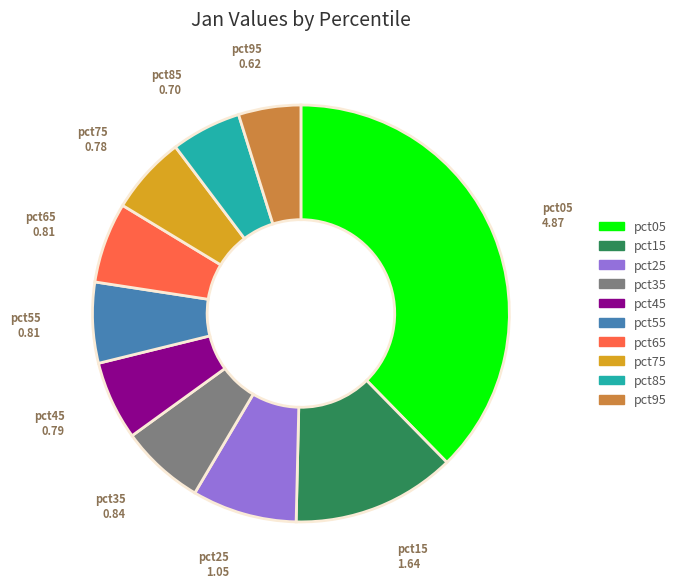

The pct05 slice represents 46% of the pie. True or false?

False